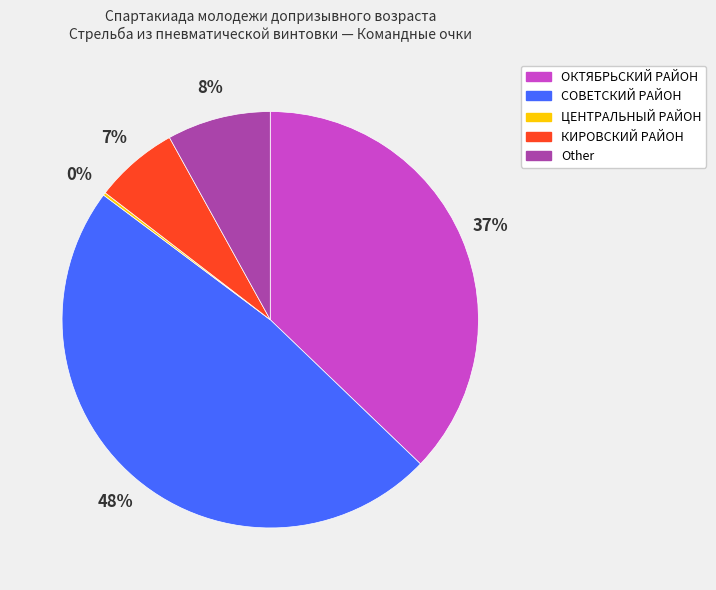

Combined, do СОВЕТСКИЙ РАЙОН and Other account for over 50%?

Yes